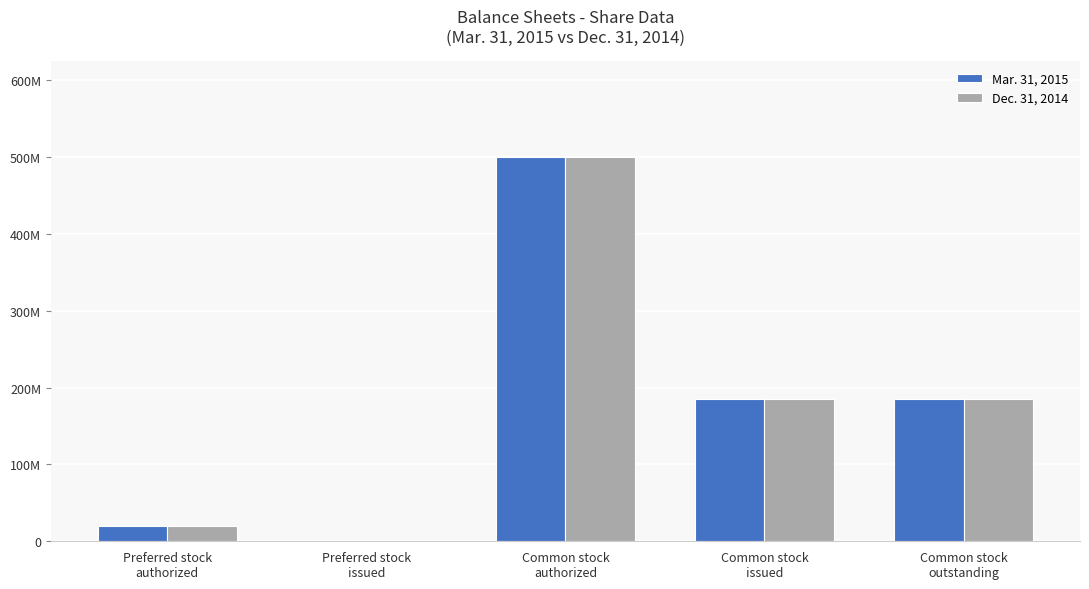

Reading left to right, list all the values displayed in this chart.

Mar. 31, 2015: 20000000	0	500000000	185740000	185740000
Dec. 31, 2014: 20000000	0	500000000	185740000	185740000